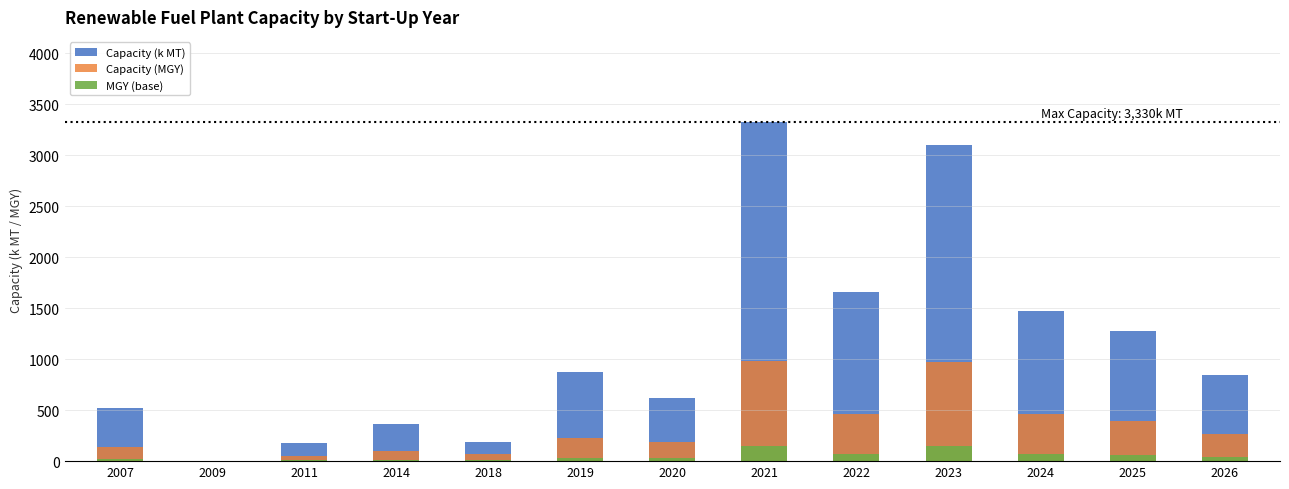

How many bars are there in total?

39